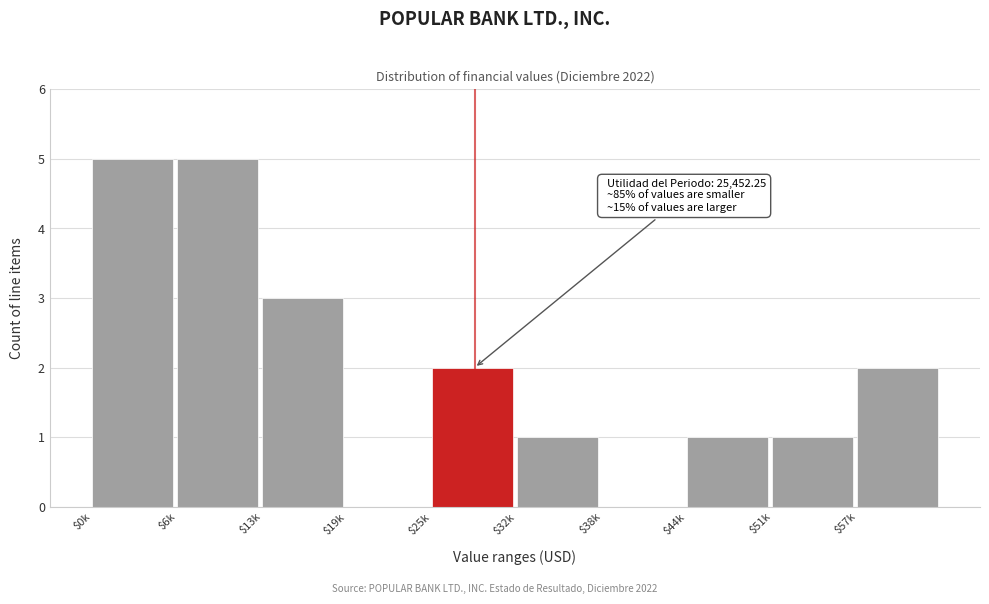

What is the sum of all values?

20